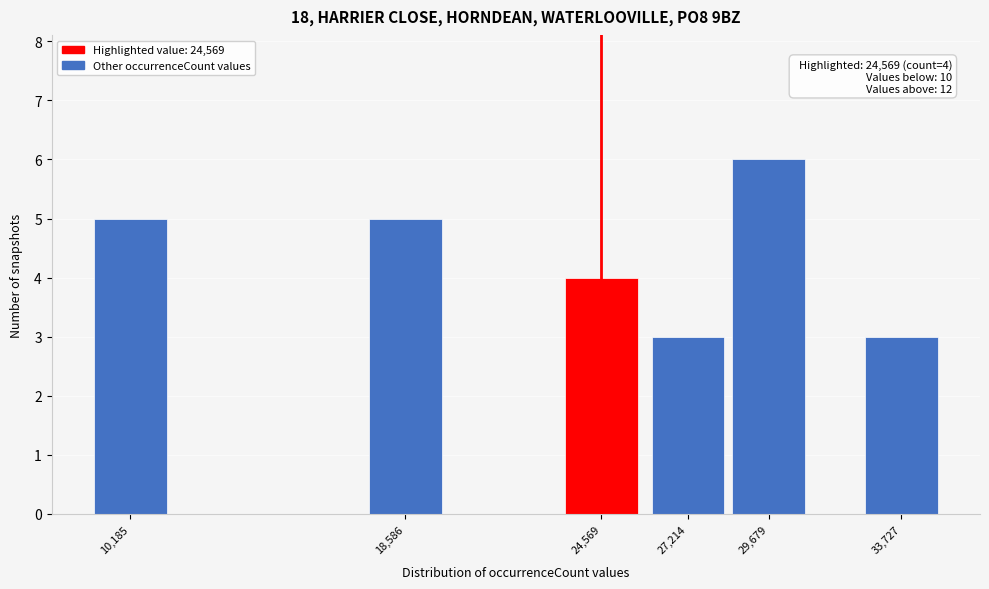

Reading left to right, transcribe all the data shown in this chart.

10,185=5	18,586=5	24,569=4	27,214=3	29,679=6	33,727=3